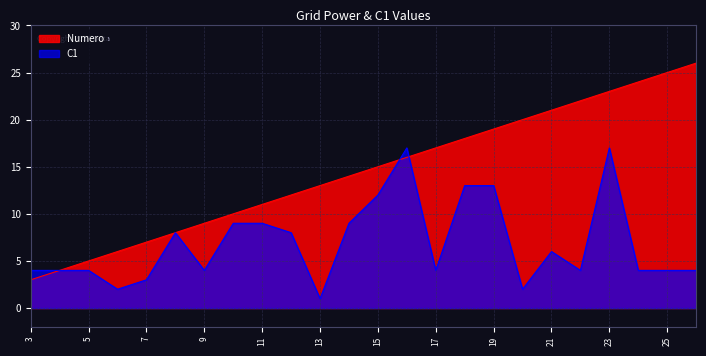

At which label does Numero first exceed 15?

16